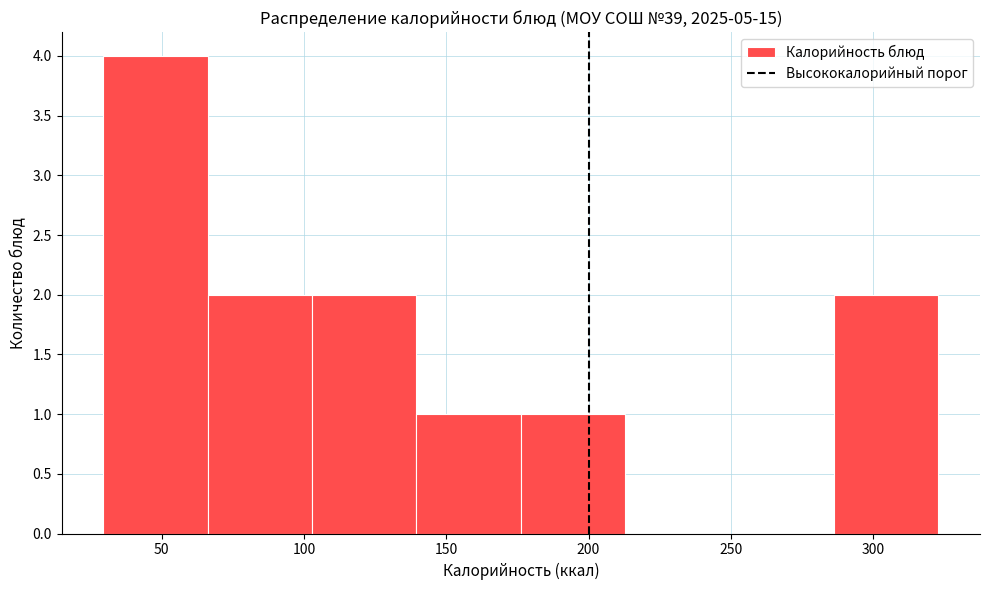

What is the height of the bar covering 285 to 325 on the x-axis? Neither the bar edges nor the heights are printed on the chart, so give them approximately, as read against the axes.

2